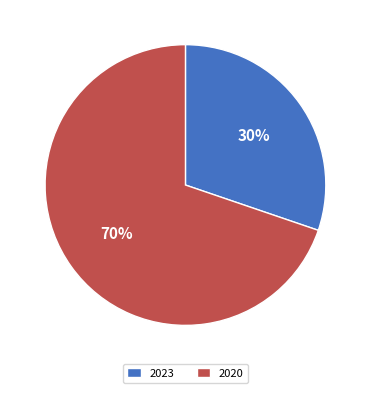

What is the majority slice?

2020